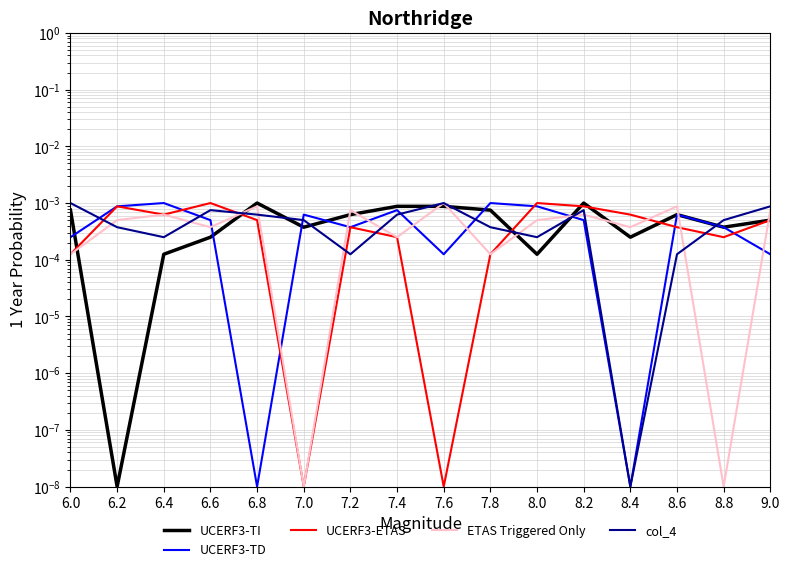

Which series has the largest total across all categories?

UCERF3-TI